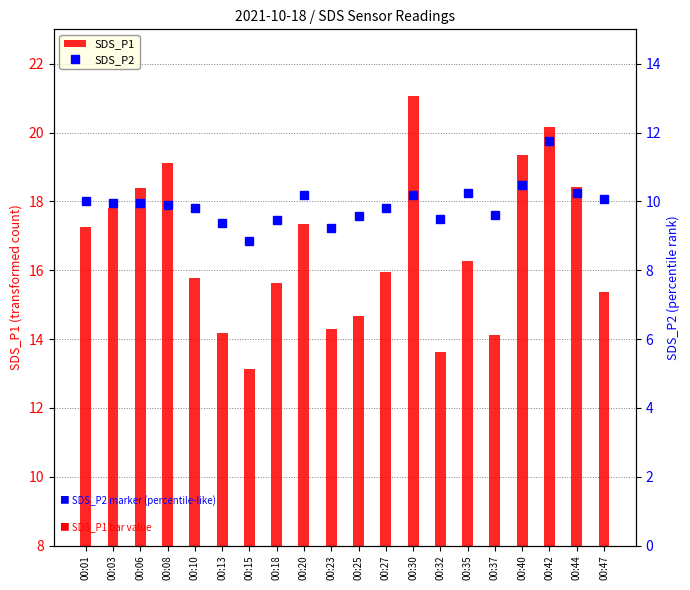

Is the value of SDS_P1 at 00:23 greater than the value of SDS_P2 at 00:03?

Yes